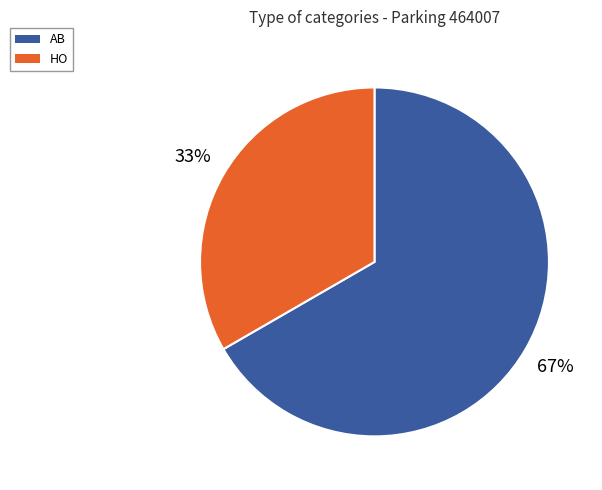

The HO slice represents 33% of the pie. True or false?

True